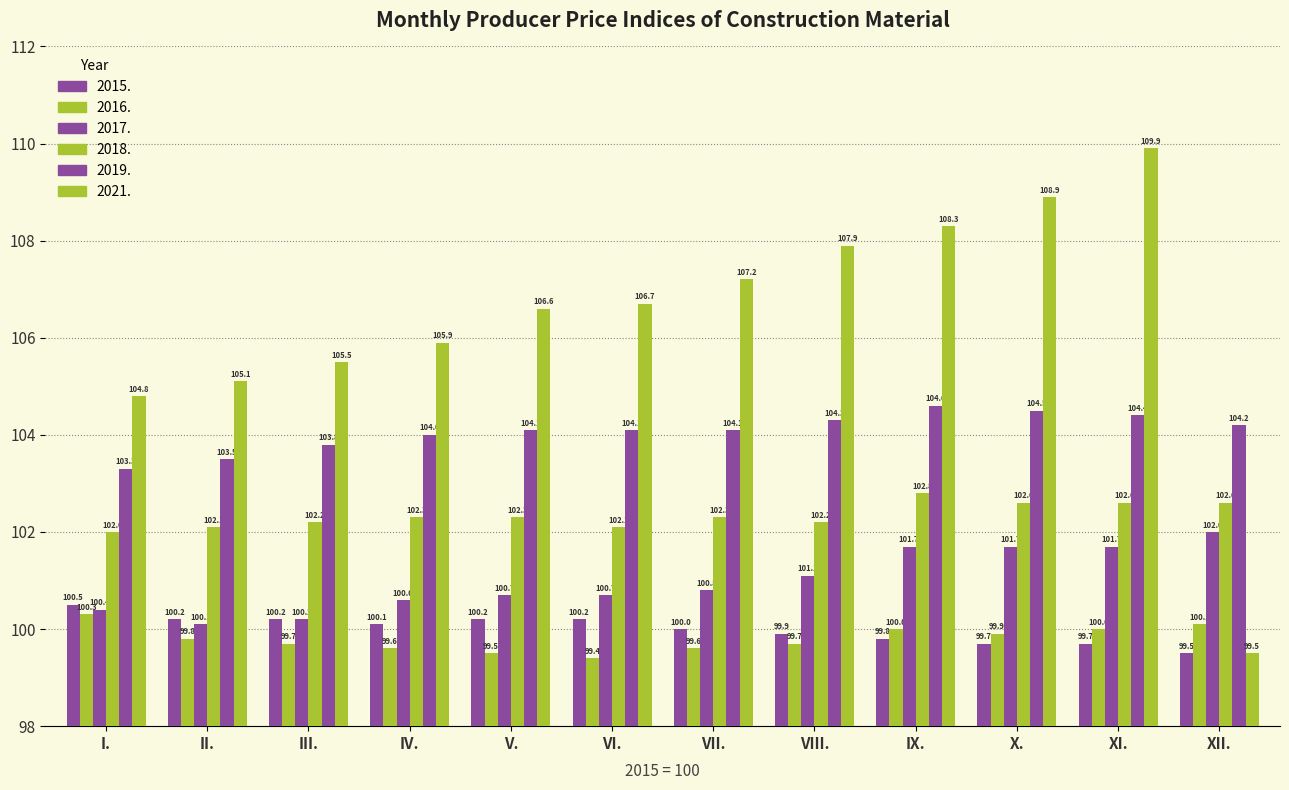

What value does the 2019. series have at IX.?

104.6